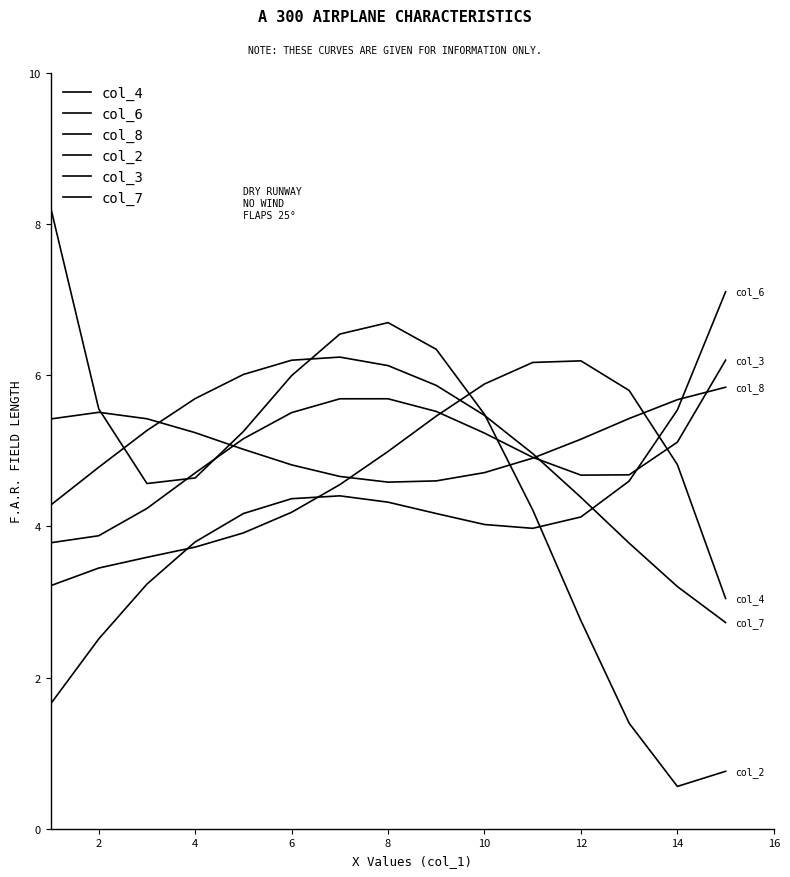

How many intersections are there between col_8 and col_4?

2